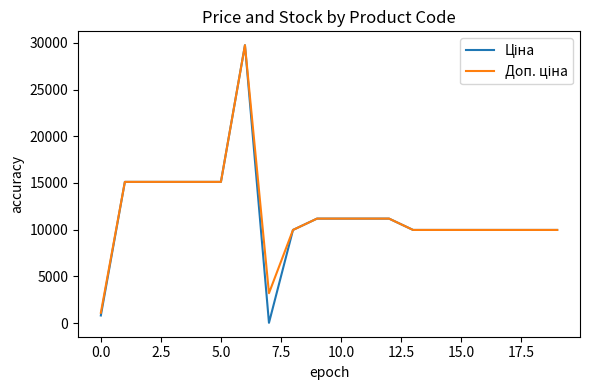

True or false: Доп. ціна and Ціна cross at least once.

False